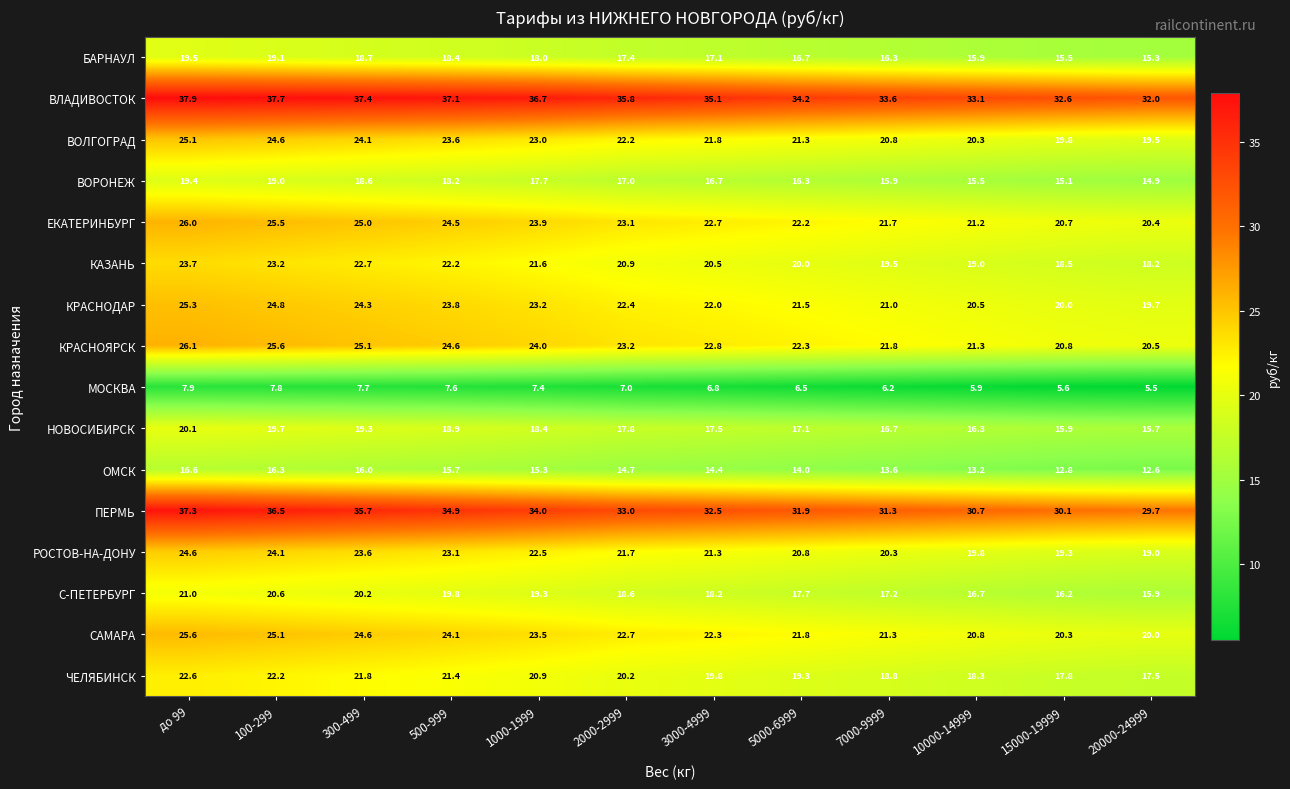

At how many categories does at least one series exceed 12?

12